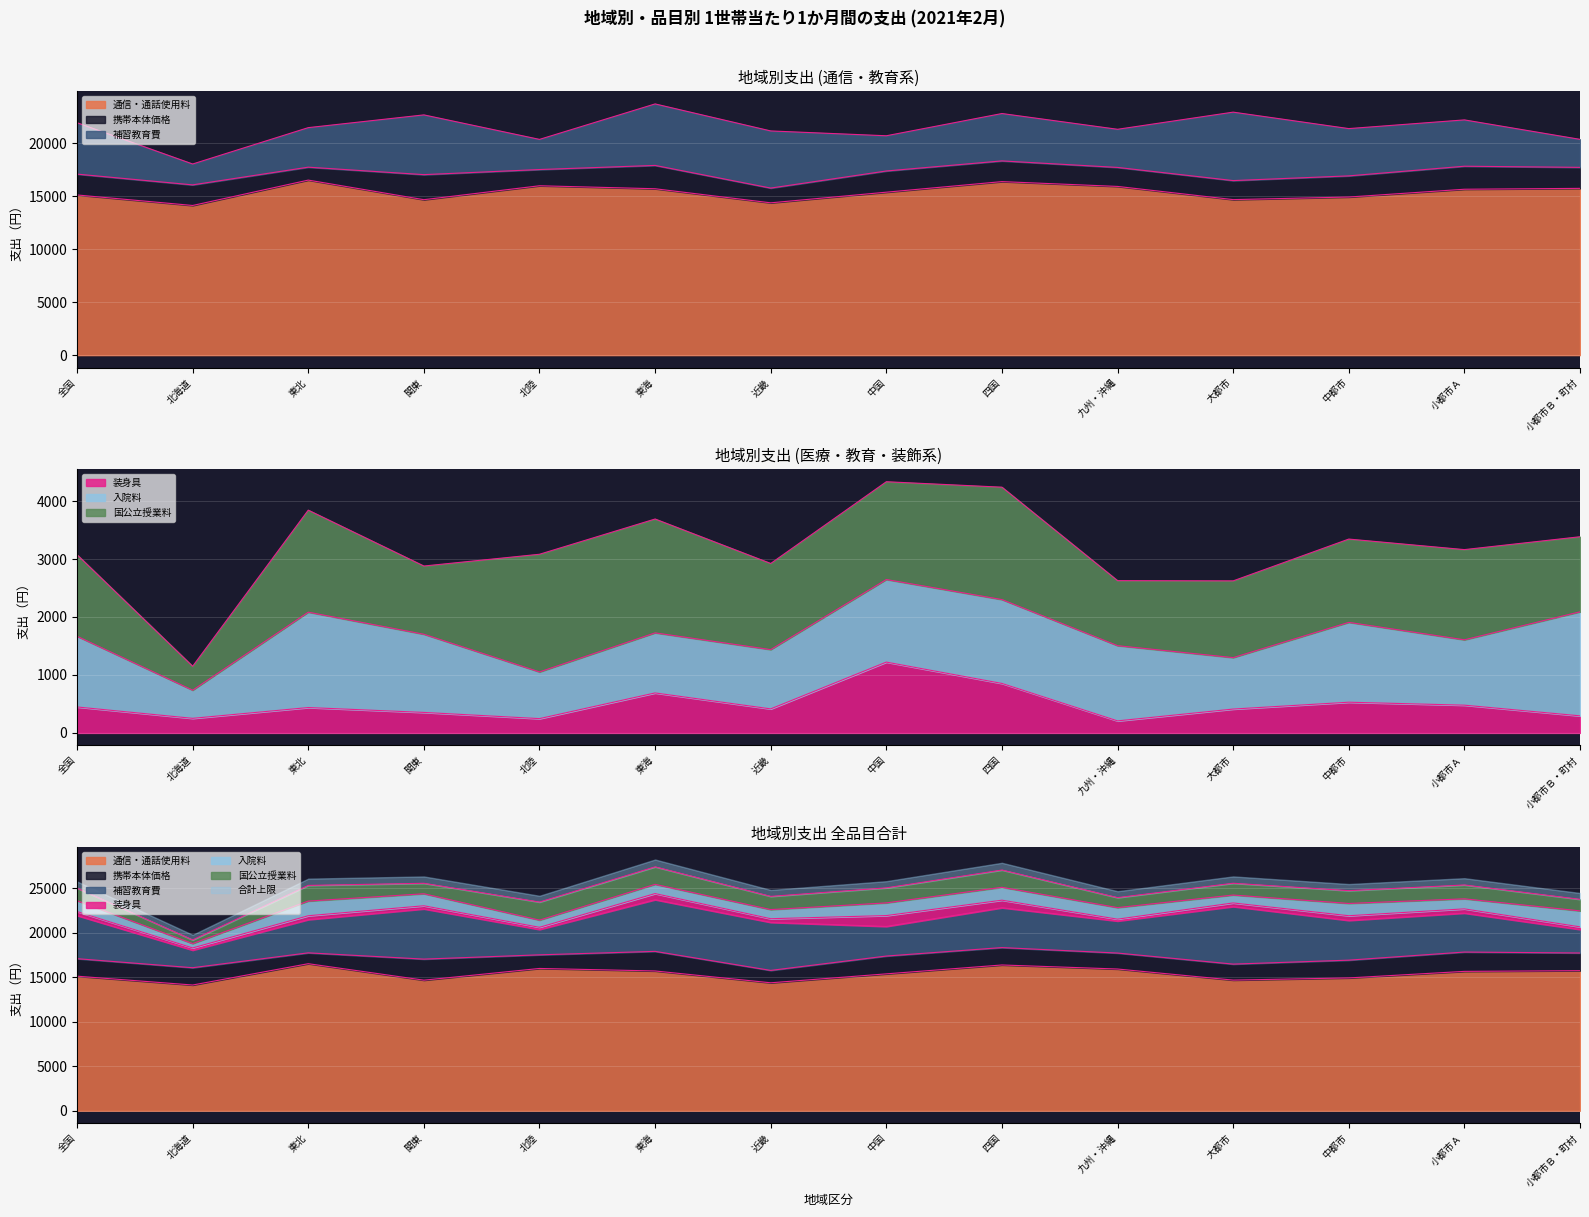

True or false: 出産以外の入院料 and 補習教育費 intersect in this chart.

False